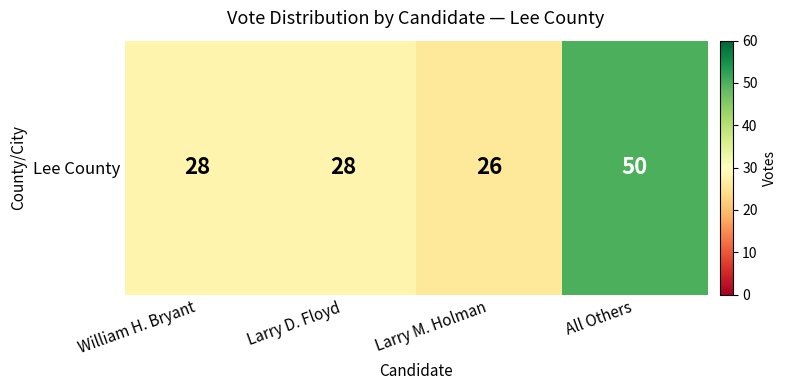

Read the value at Larry M. Holman, to the nearest 5.

25